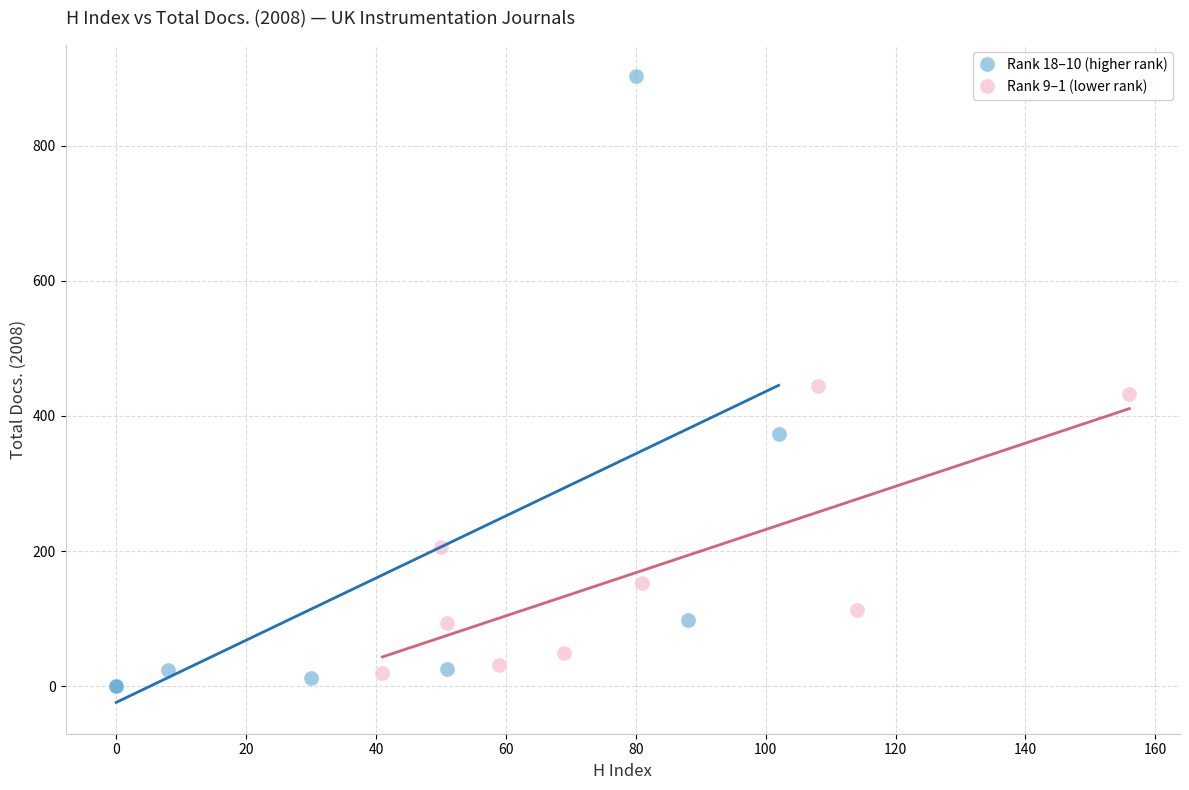

Which series has the largest Y range (max minus min)?

Rank 18–10 (higher rank)